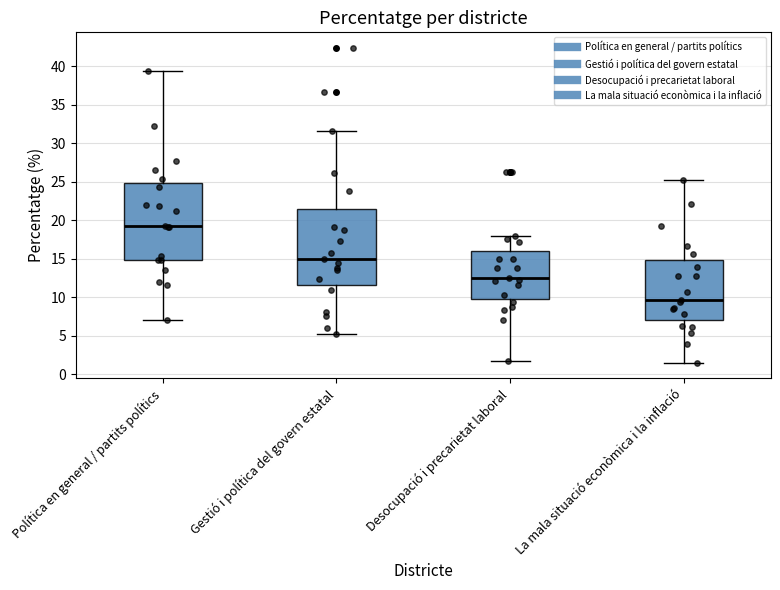

Where does the lower whisker of the box for La mala situació econòmica i la inflació end on the y-axis? The values are not printed on the chart, so give them approximately, as read against the axis.

1.5